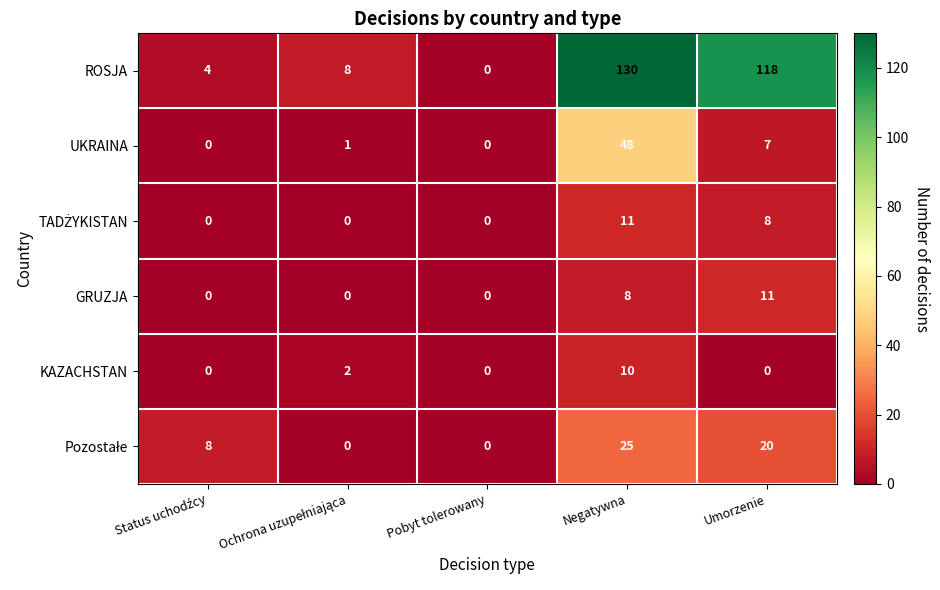

At which category is the sum across all series the highest?

Negatywna